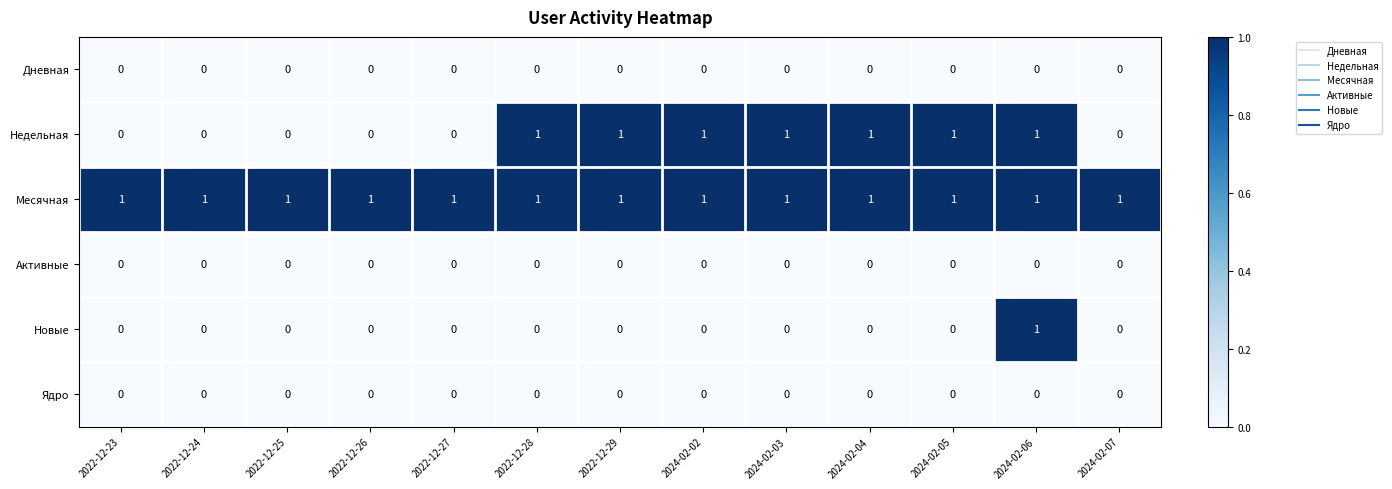

At which category is the sum across all series the highest?

2024-02-06